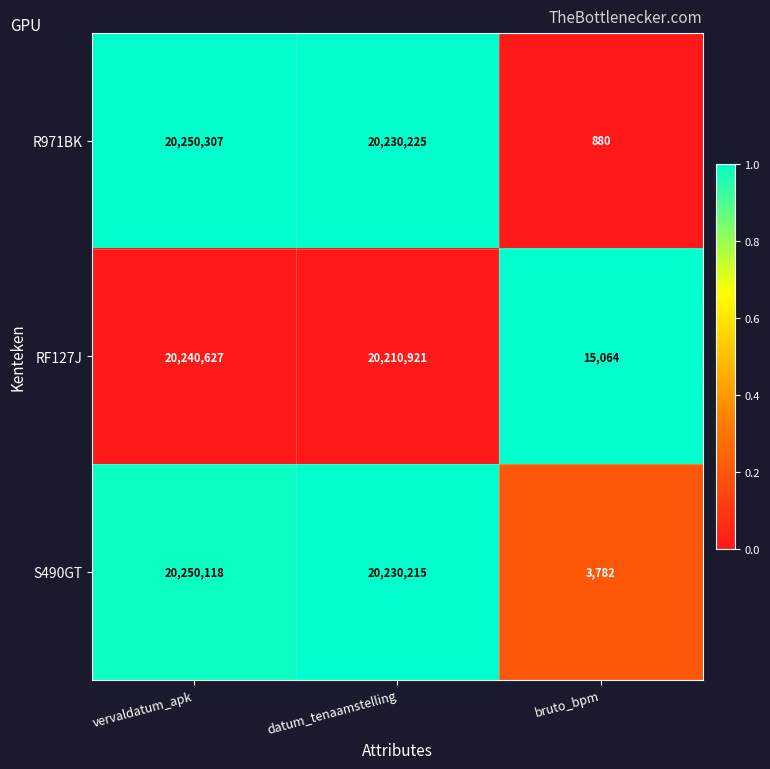

At which category is the sum across all series the highest?

vervaldatum_apk